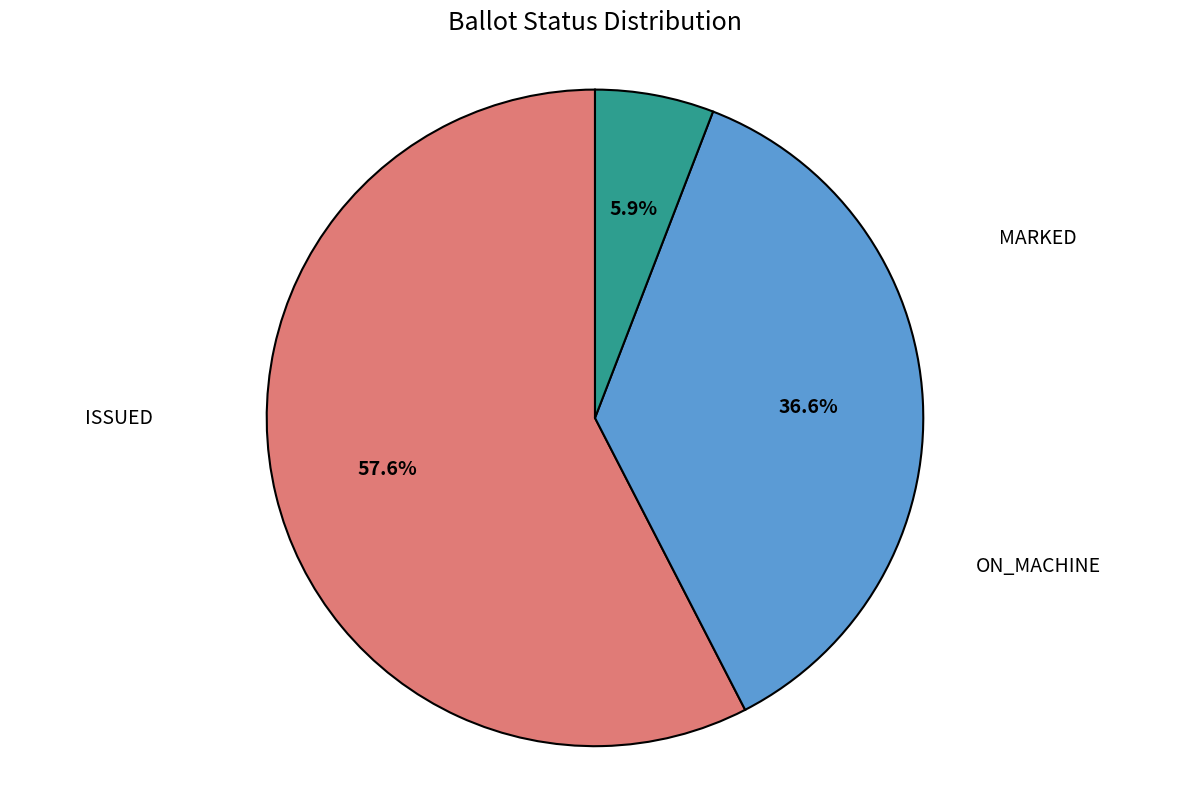

How many slices are in this pie chart?

3